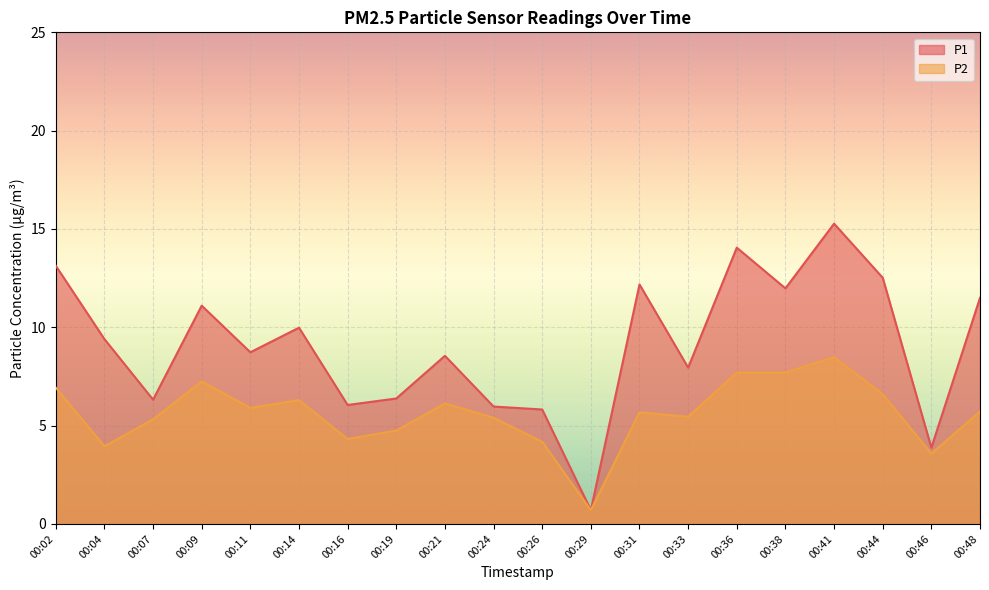

At which category does the chart reach its peak across all series?

00:41